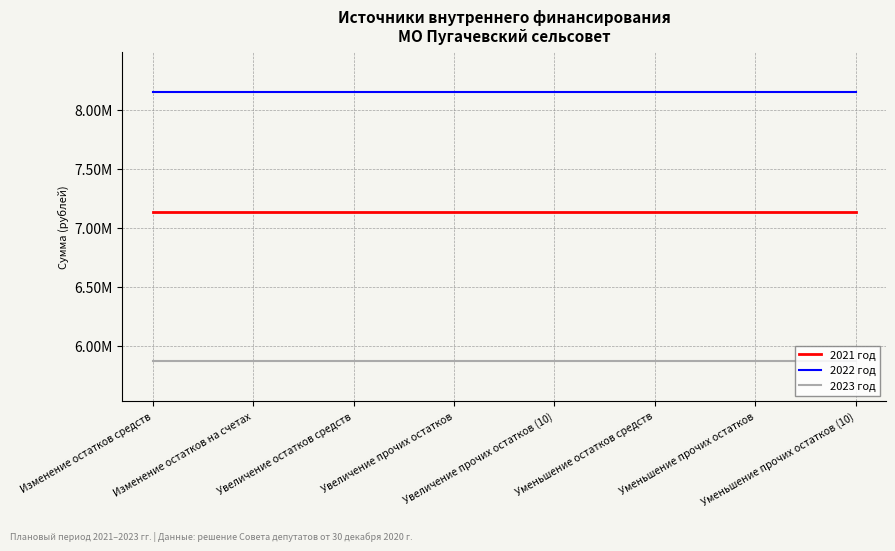

Reading left to right, transcribe all the data shown in this chart.

2021 год: 7130449.2	7130449.2	7130449.2	7130449.2	7130449.2	7130449.2	7130449.2	7130449.2
2022 год: 8144150.8	8144150.8	8144150.8	8144150.8	8144150.8	8144150.8	8144150.8	8144150.8
2023 год: 5870221.9	5870221.9	5870221.9	5870221.9	5870221.9	5870221.9	5870221.9	5870221.9